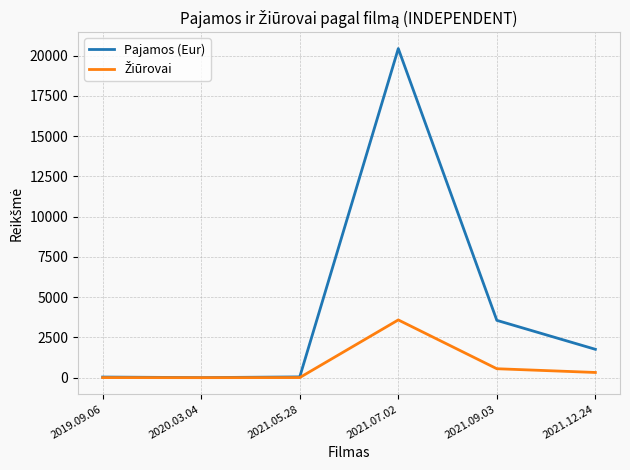

Which series has the largest total across all categories?

Pajamos (Eur)